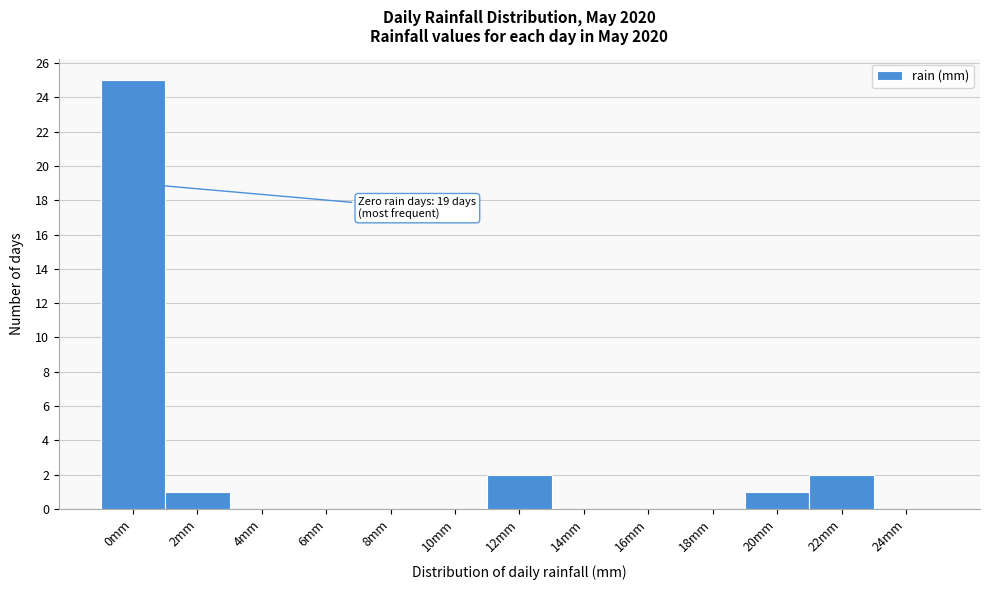

Reading left to right, transcribe all the data shown in this chart.

0mm=25	2mm=1	4mm=0	6mm=0	8mm=0	10mm=0	12mm=2	14mm=0	16mm=0	18mm=0	20mm=1	22mm=2	24mm=0